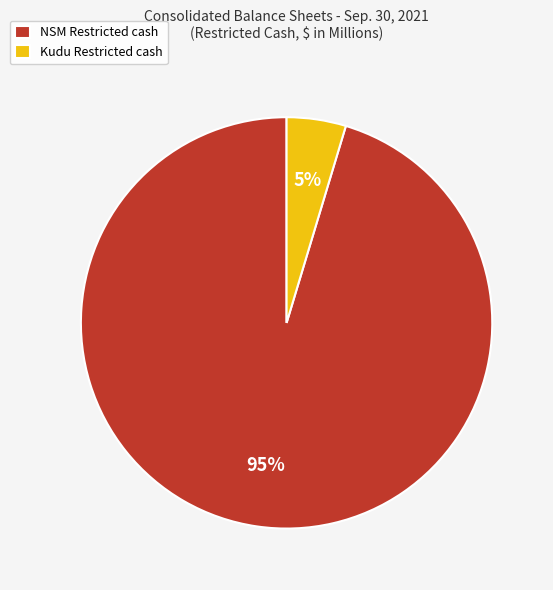

Count the number of slices in the pie.

2